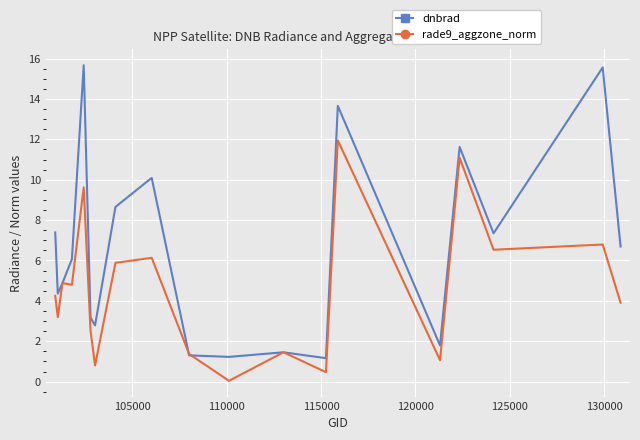

How many categories are shown in the chart?

19